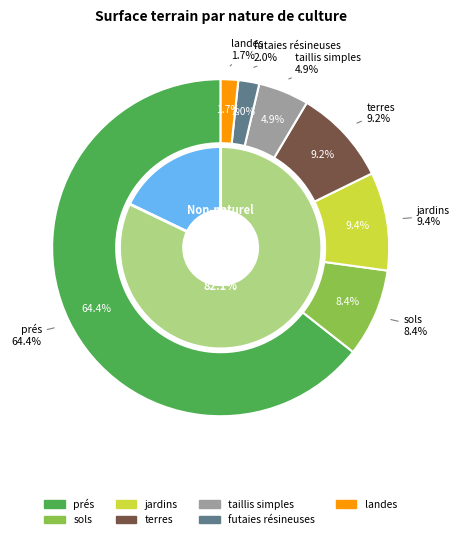

The terres slice represents 23% of the pie. True or false?

False